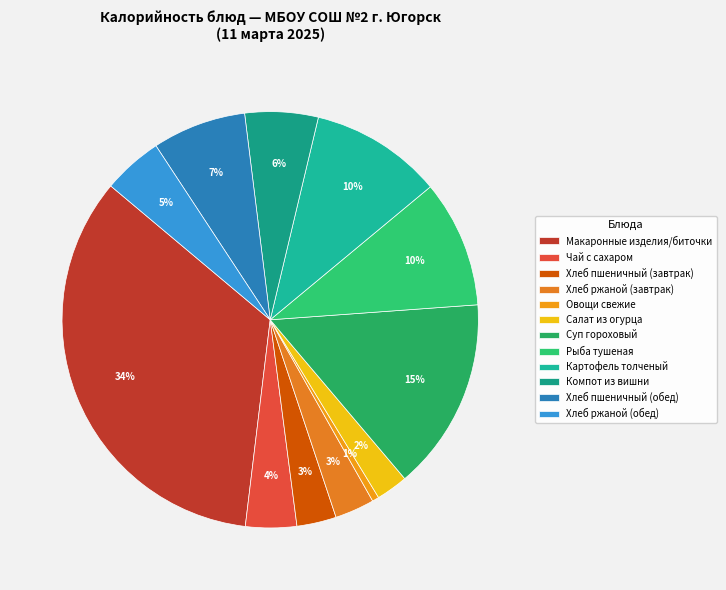

What percentage is the Суп гороховый slice, to the nearest percent?

15%